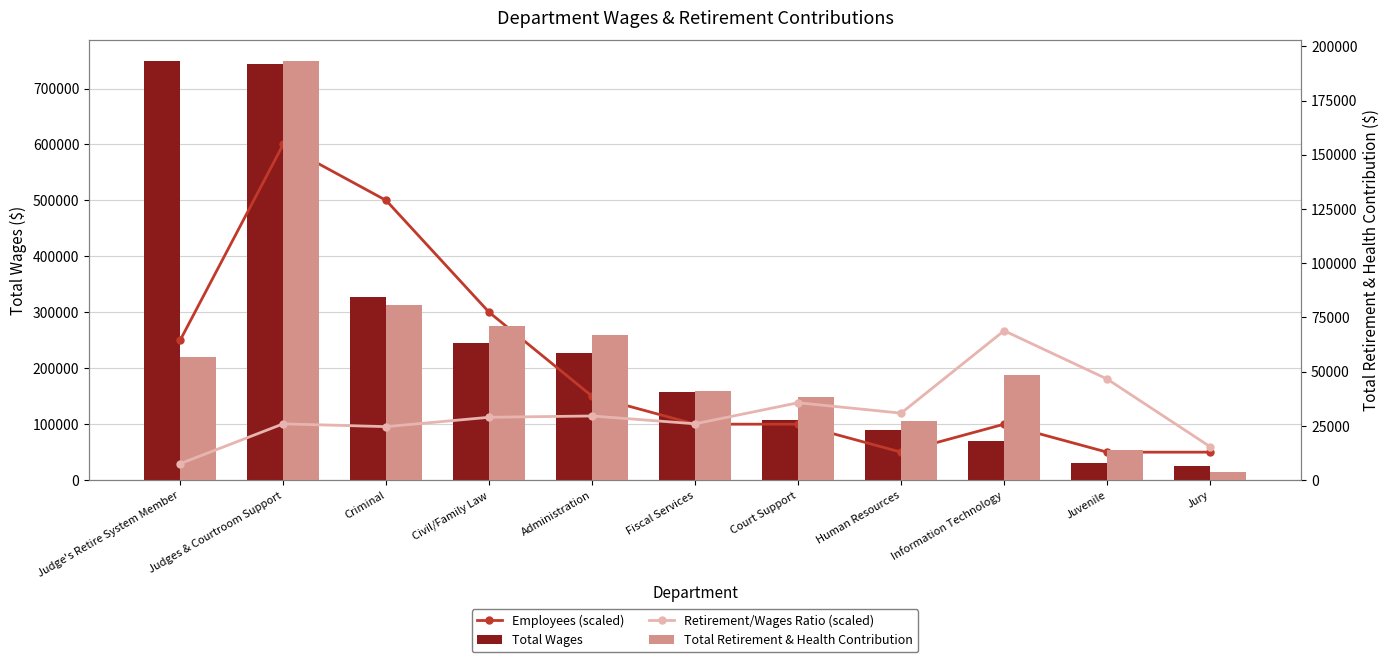

How many groups of bars are there?

11